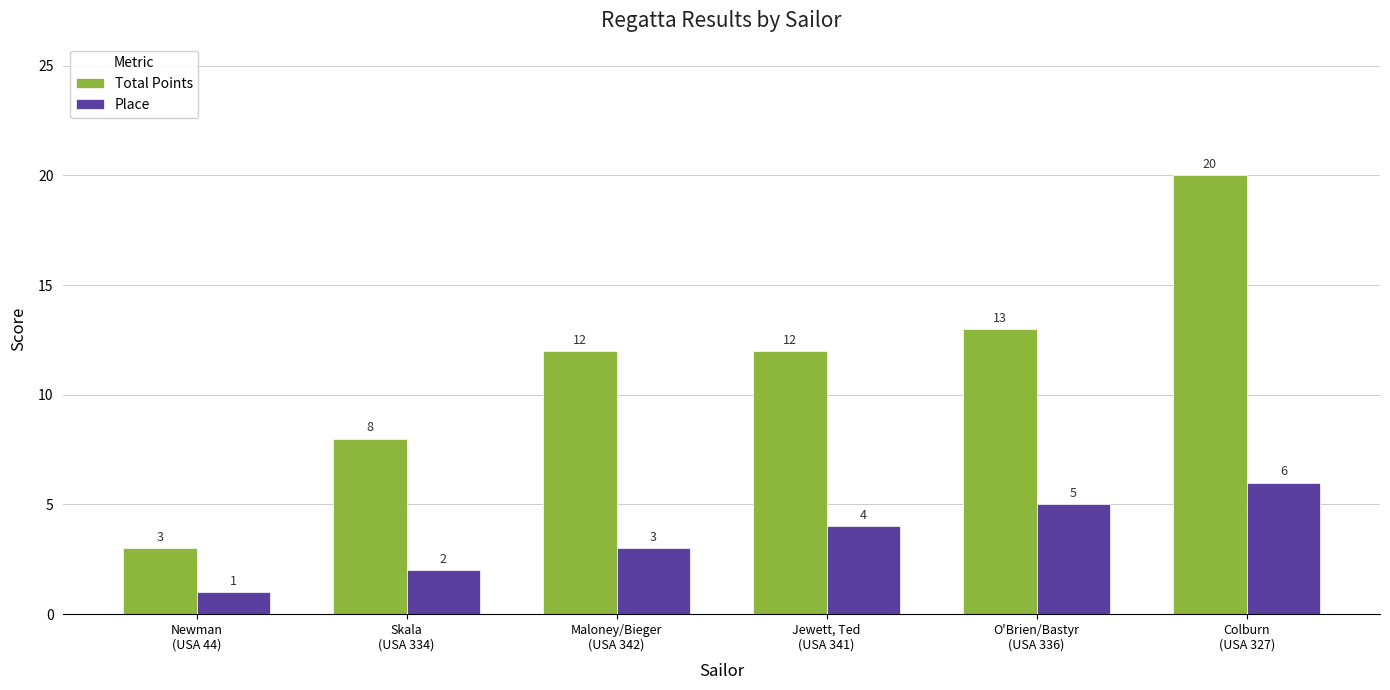

Does the chart contain stacked bars?

No